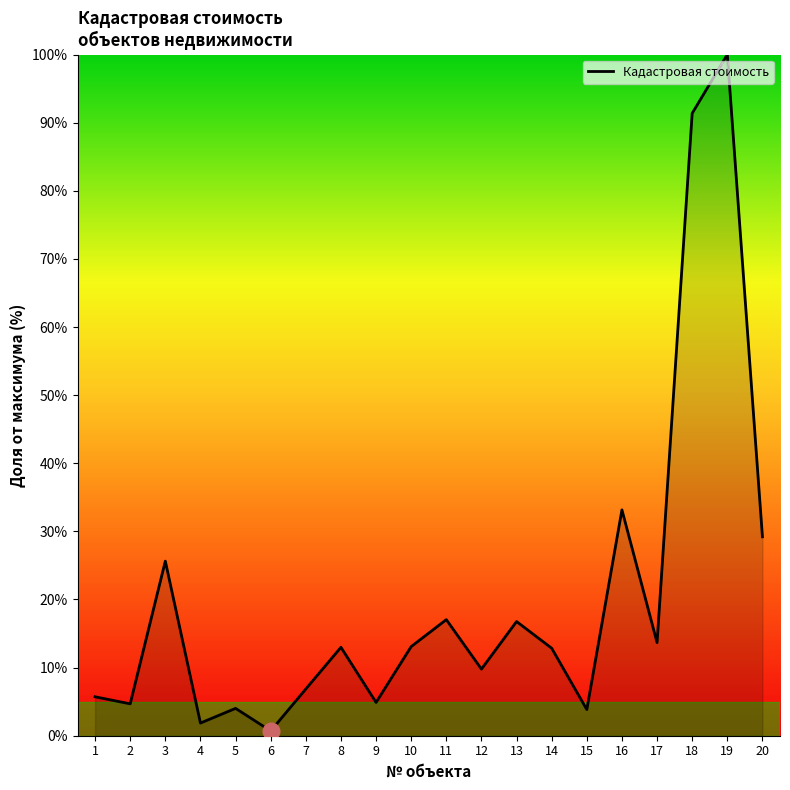

The value at 20 is 29.2. True or false?

True